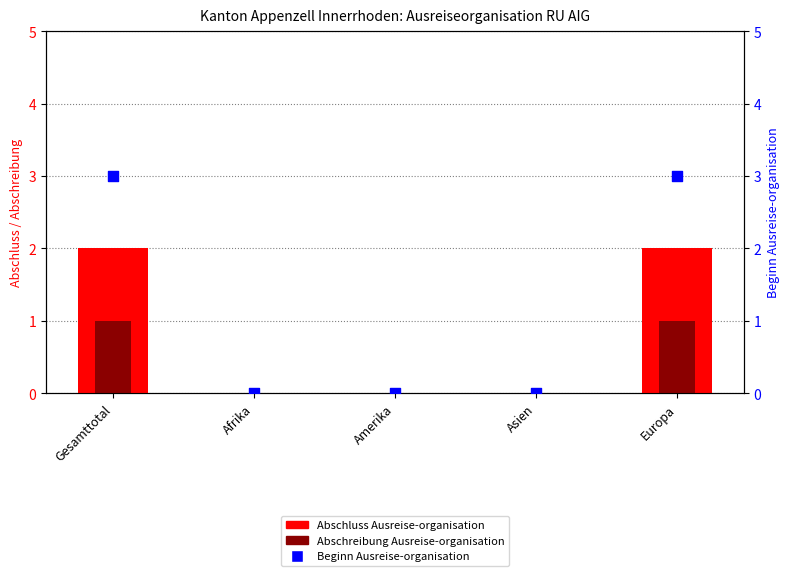

Which series contains the highest Y value?

Beginn Ausreise-organisation